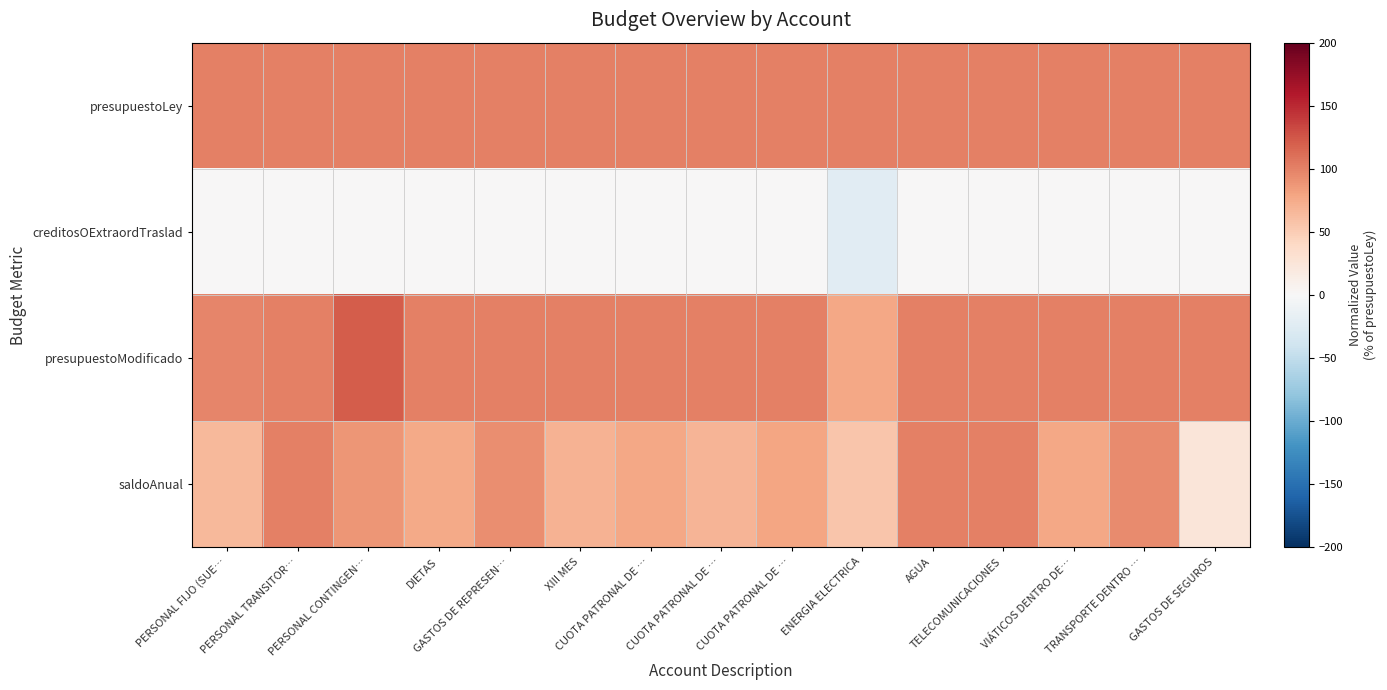

At which category is the sum across all series the highest?

PERSONAL CONTINGEN…